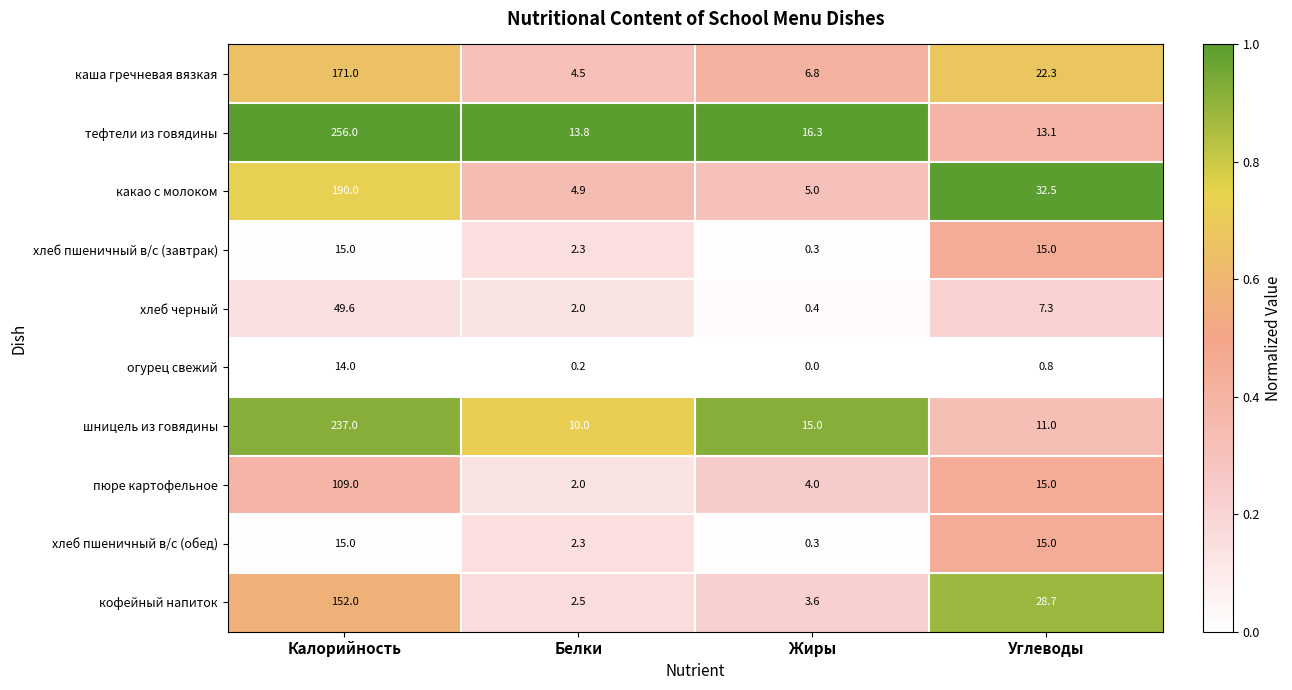

What is the highest value of the шницель из говядины series?

237.0